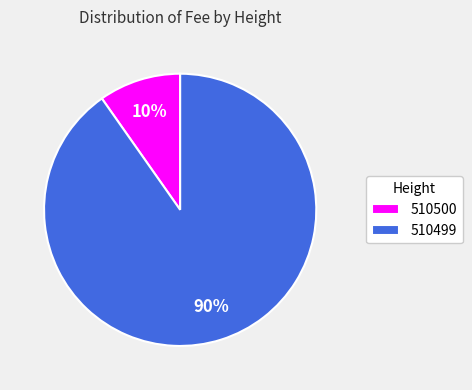

Count the number of slices in the pie.

2